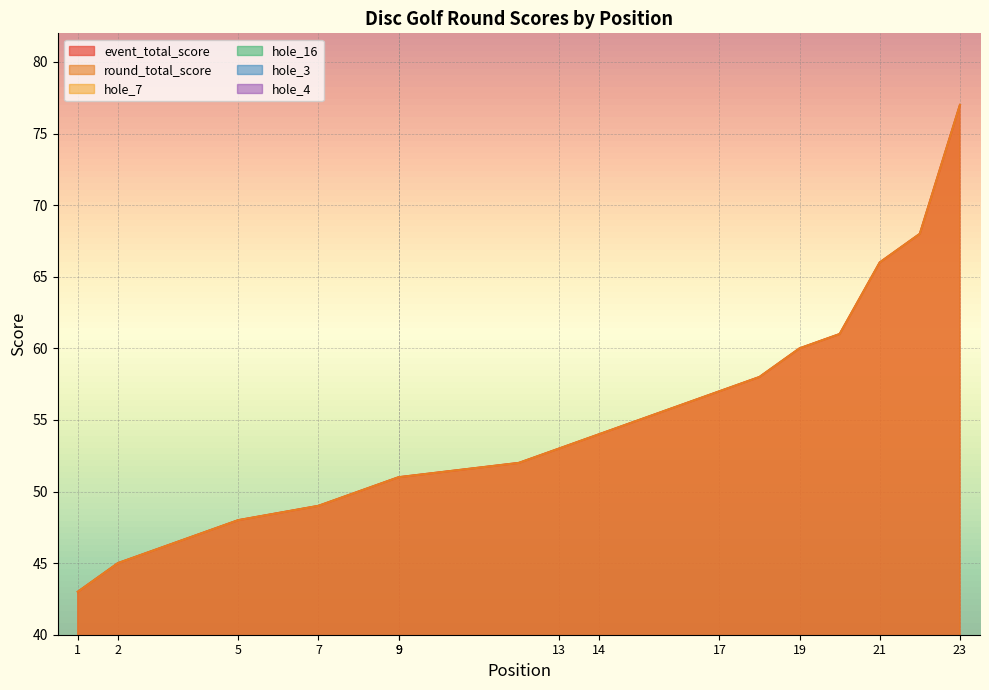

Count the hole_7 values in the range 3 to 4.

19